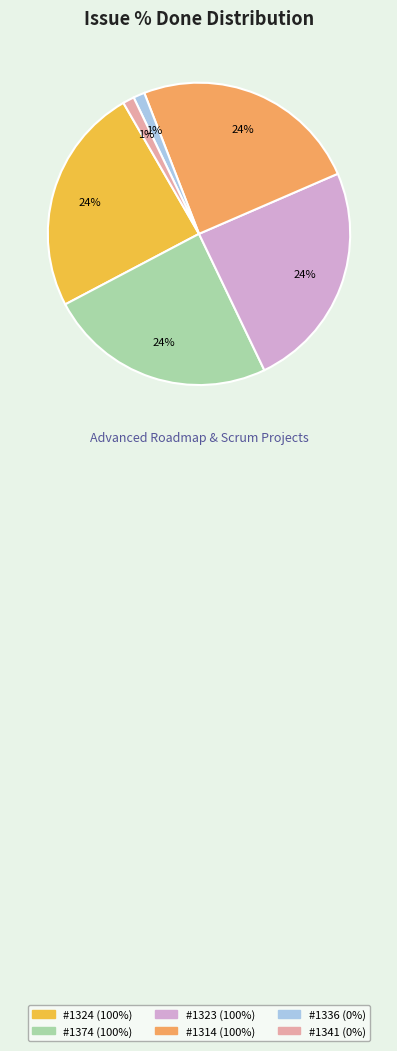

To the nearest percent, what is the difference between the largest and smallest slice percentages?

23%